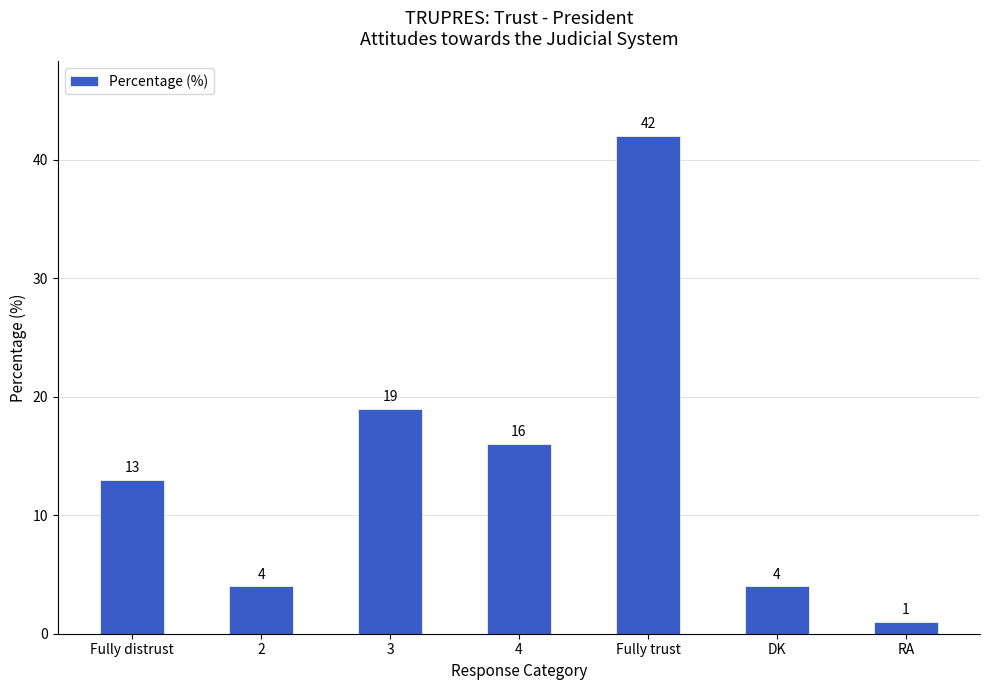

What is the maximum value shown in the chart?

42